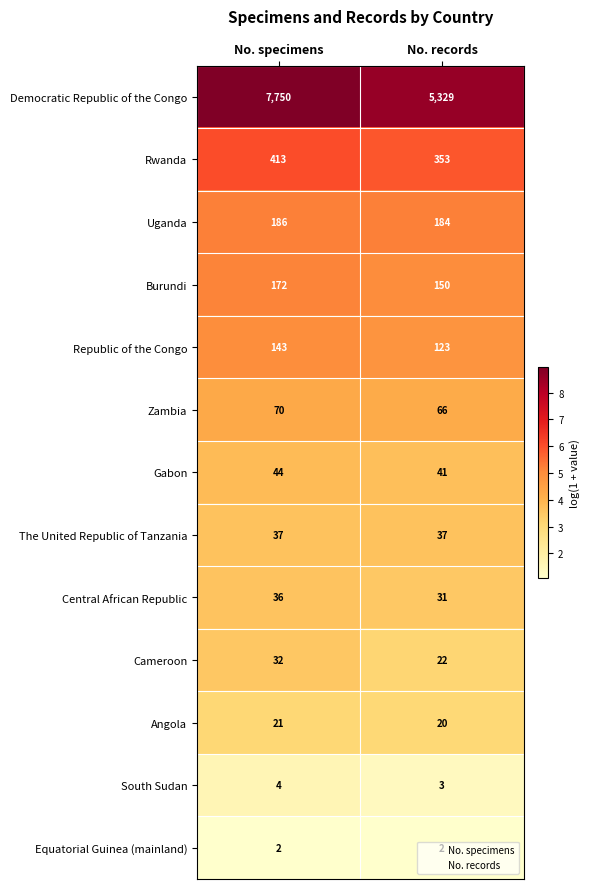

Which series has the widest spread of values?

Democratic Republic of the Congo